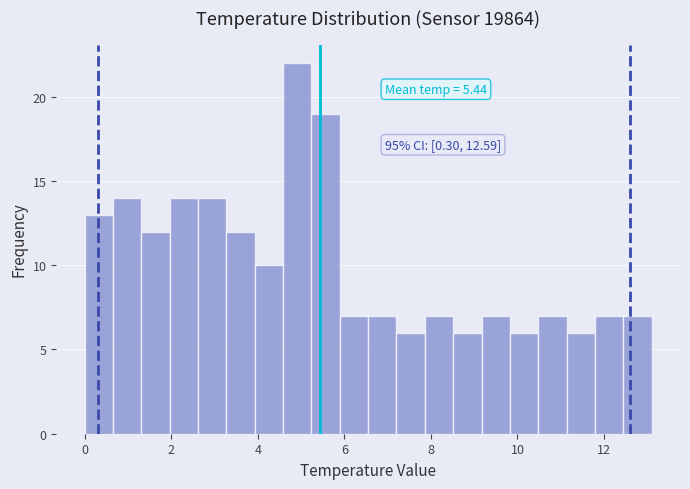

Around what value on the x-axis is the tallest bar? Give the approximate position of its centre, as read against the axis.

5.0